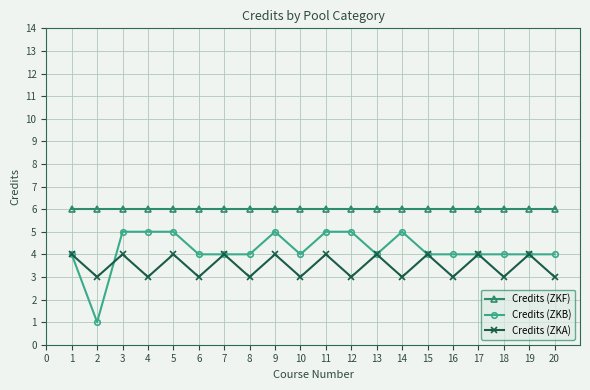

What value does the Credits (ZKB) series have at 18?

4